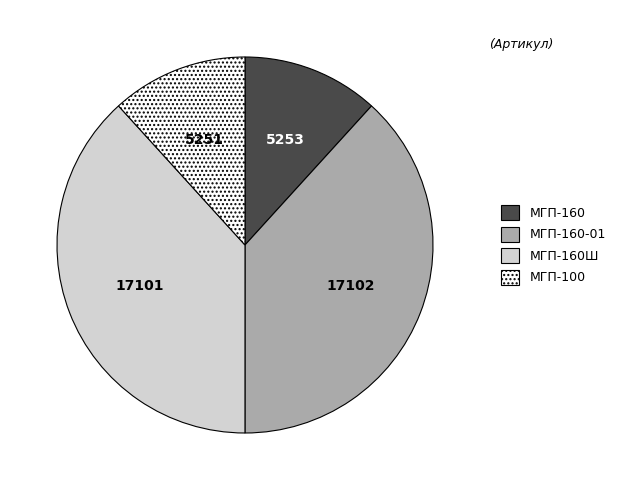

How many slices are in this pie chart?

4